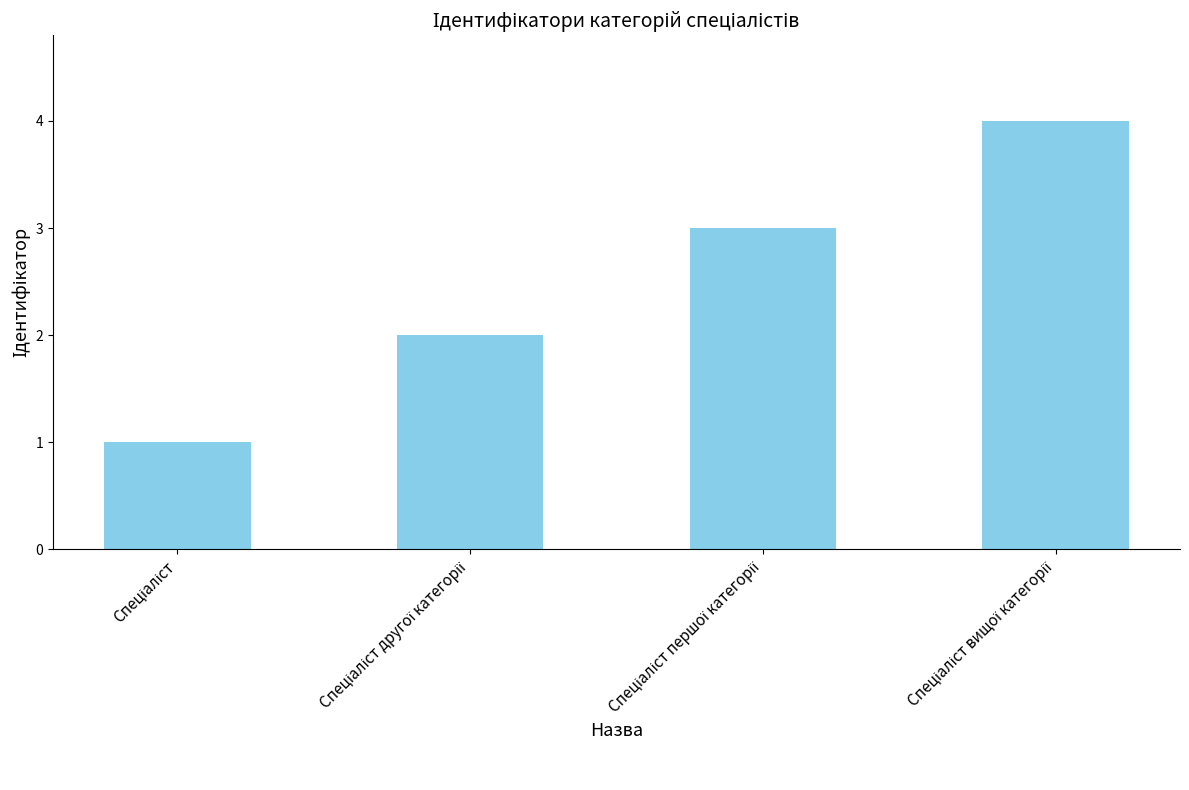

What is the sum of all values?

10